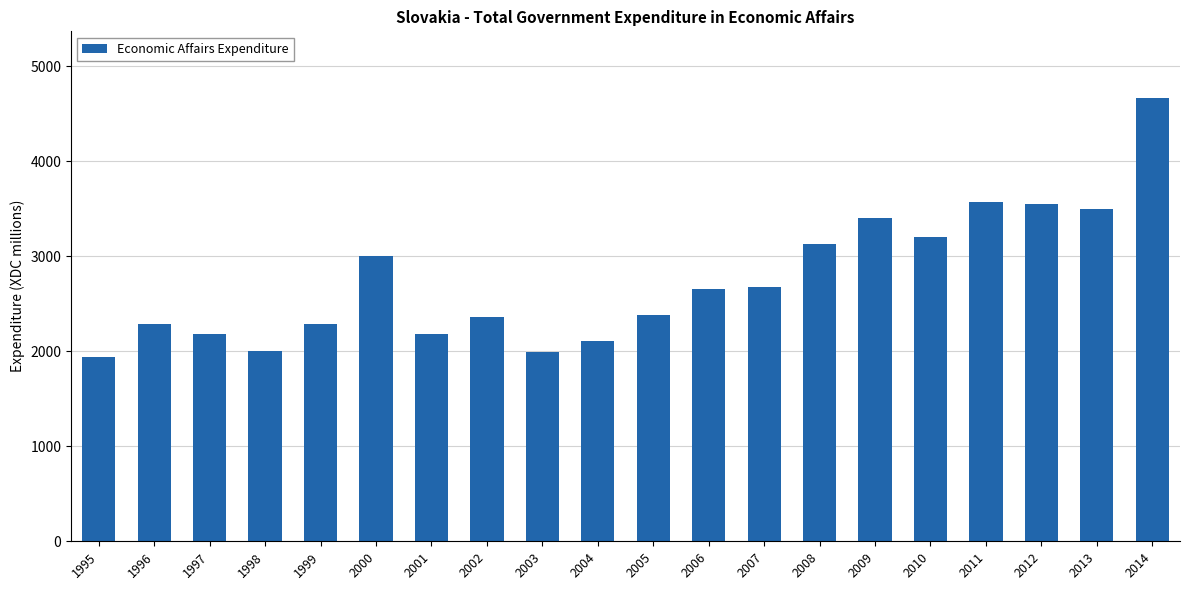

What is the average value?

2755.7